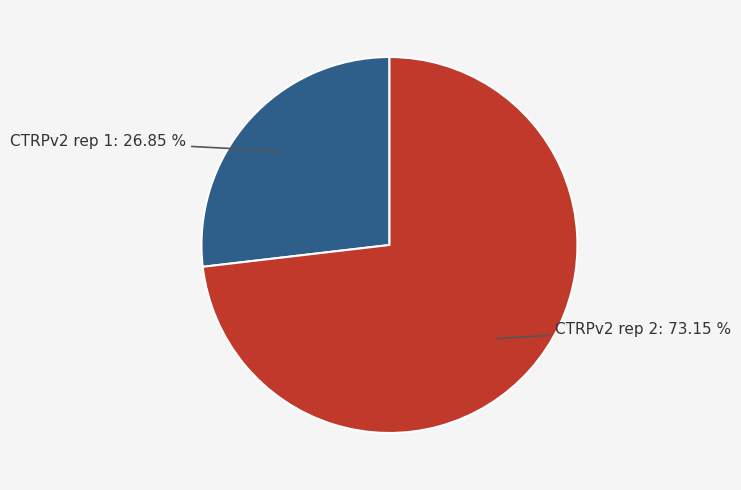

Is there a majority slice in this chart?

Yes